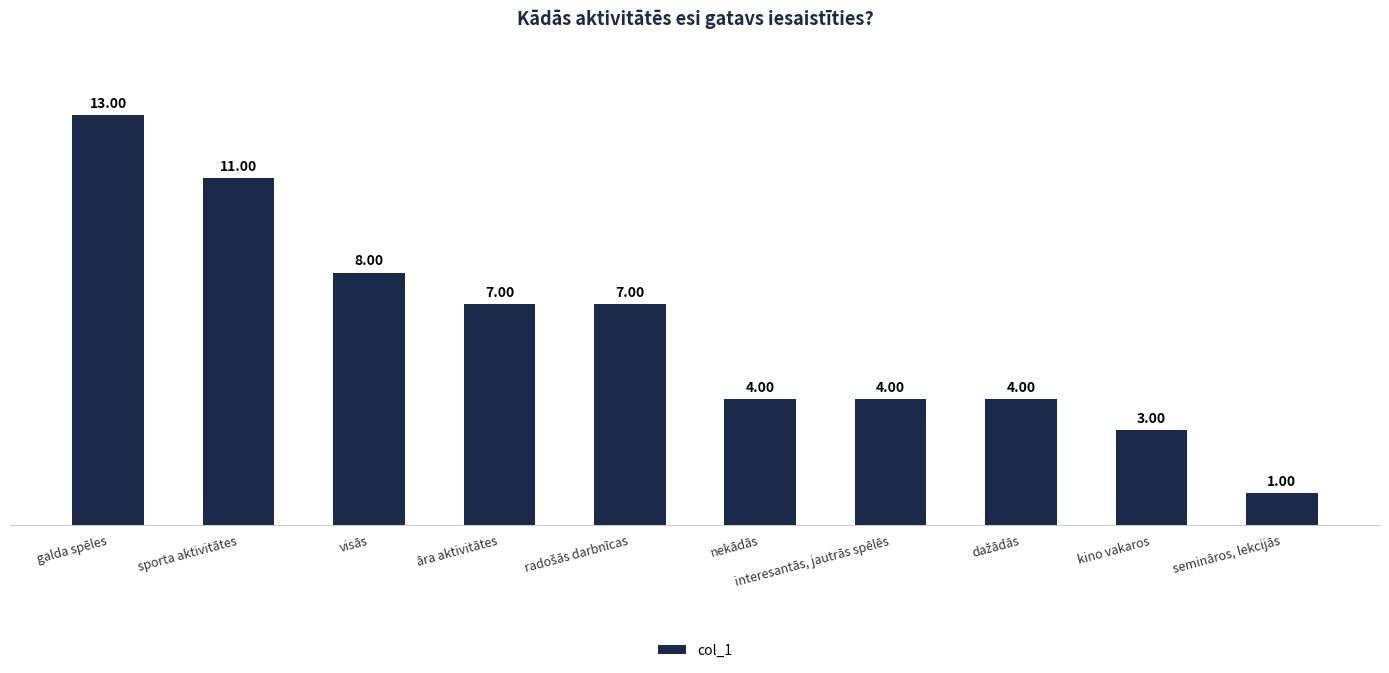

What is the difference between the maximum and minimum values?

12